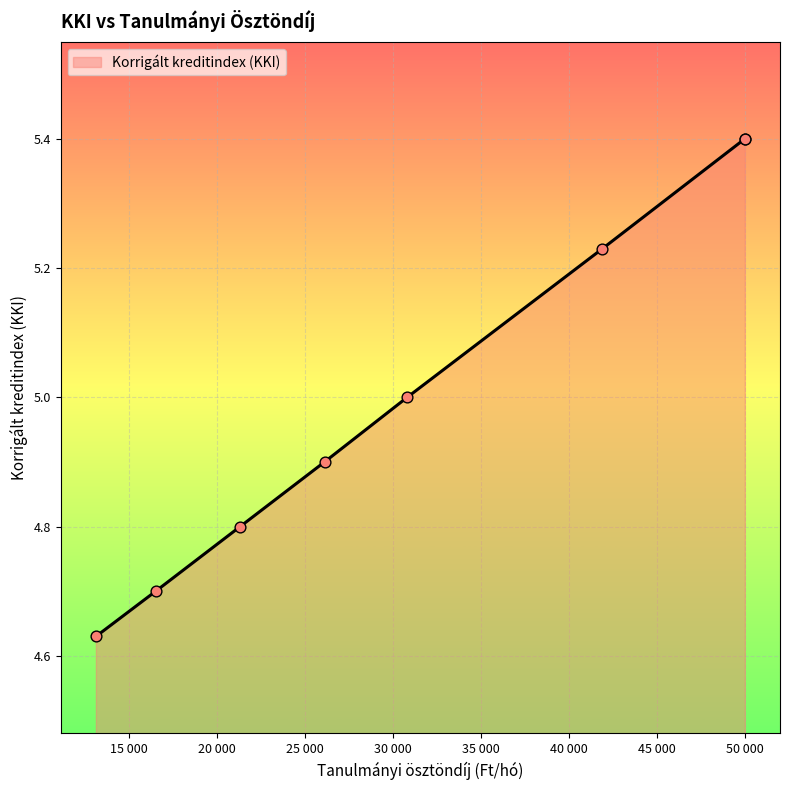

What is the change in value from 26100 to 16500?

-0.2